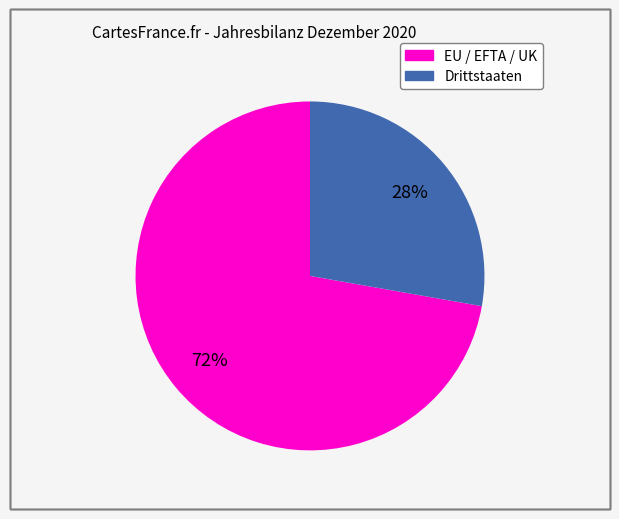

Is Drittstaaten the majority of the pie?

No